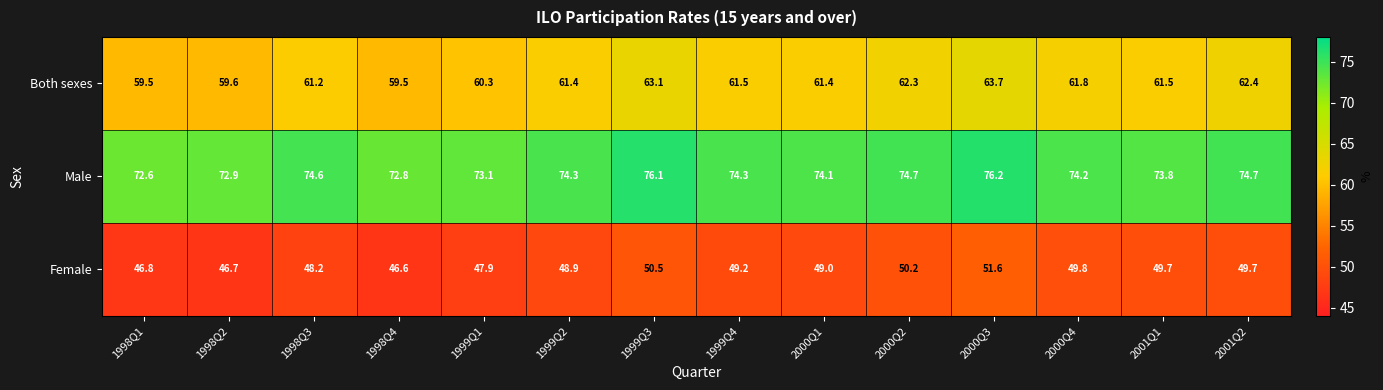

What is the difference between the second highest and minimum values in the Female series?

3.9